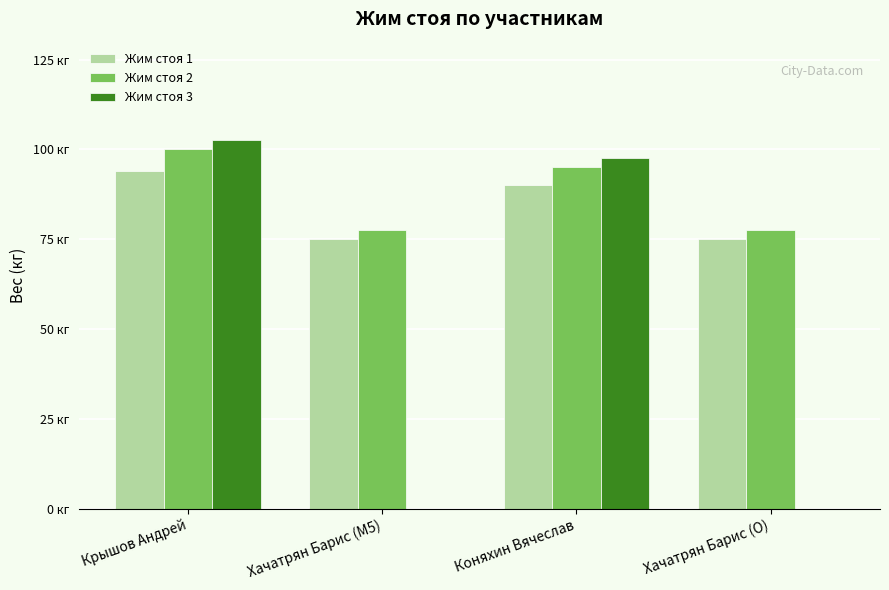

Are the bars grouped side by side (vs. stacked)?

Yes